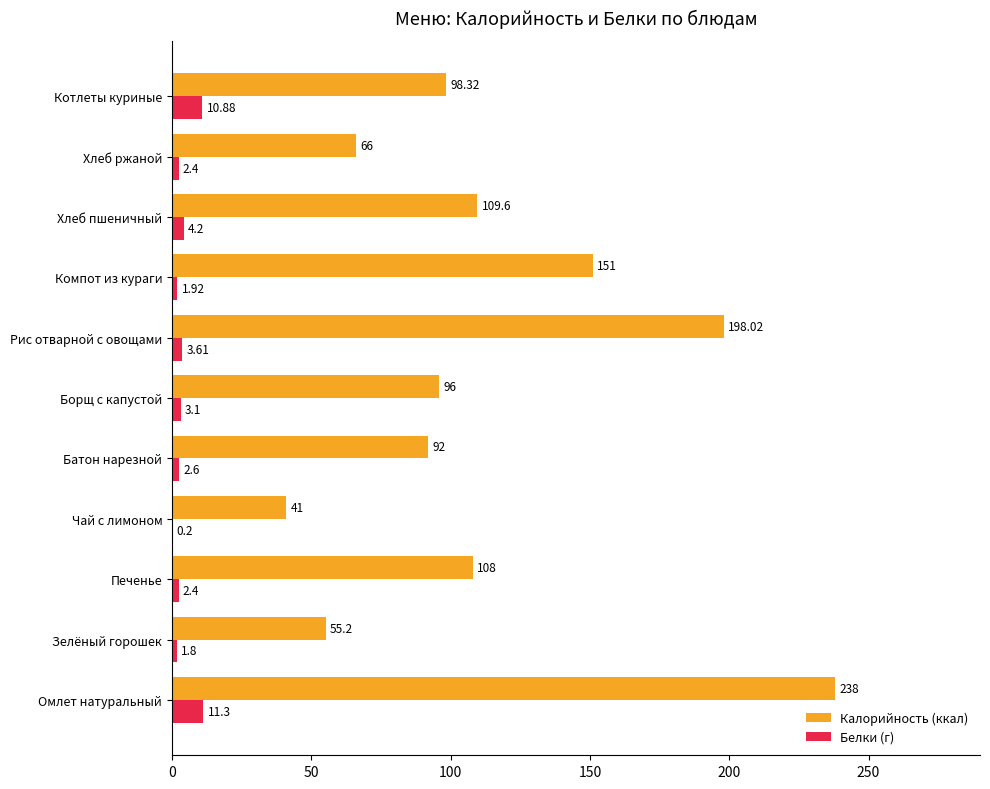

At which label is Калорийность (ккал) closest to 139?

Компот из кураги